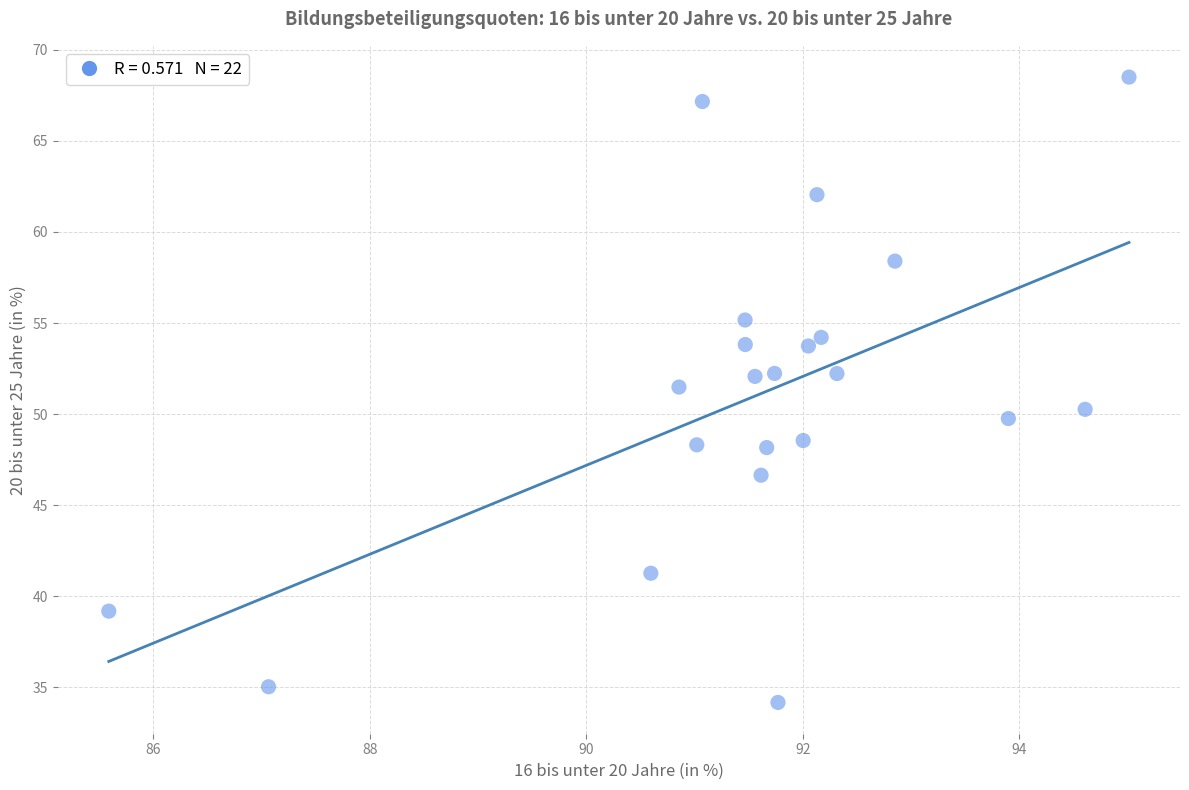

What is the range of X values (max minus min)?

9.4